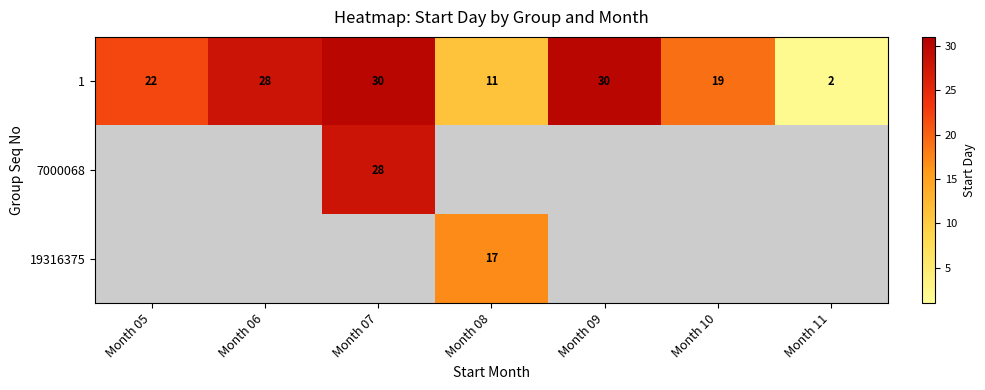

Is the value of 1 at Month 07 greater than the value of 19316375 at Month 08?

Yes